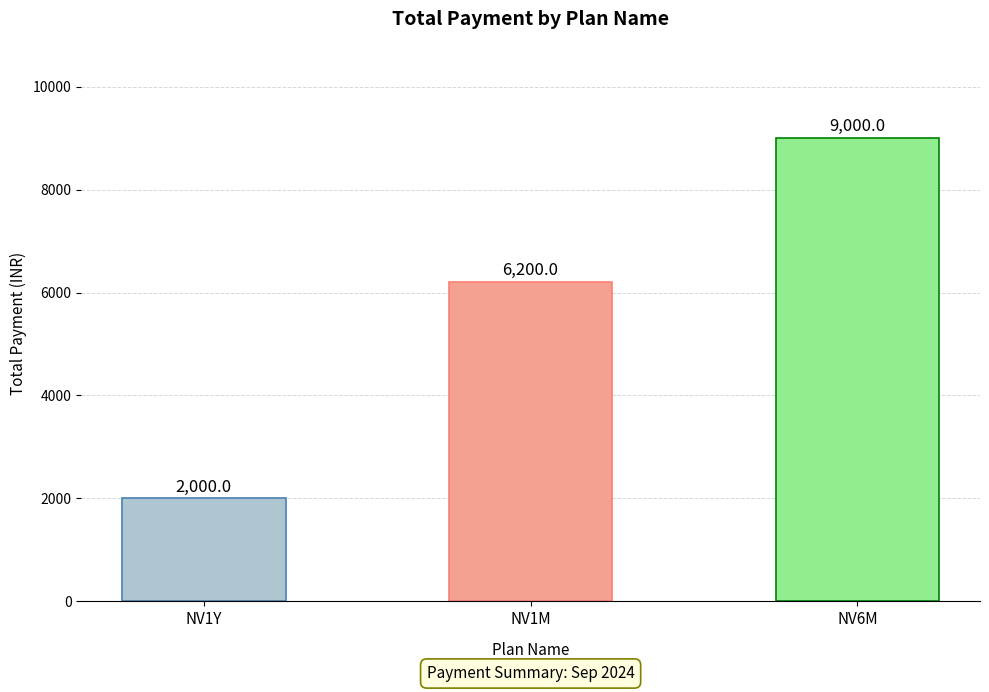

What is the difference between the second highest and minimum values?

4200